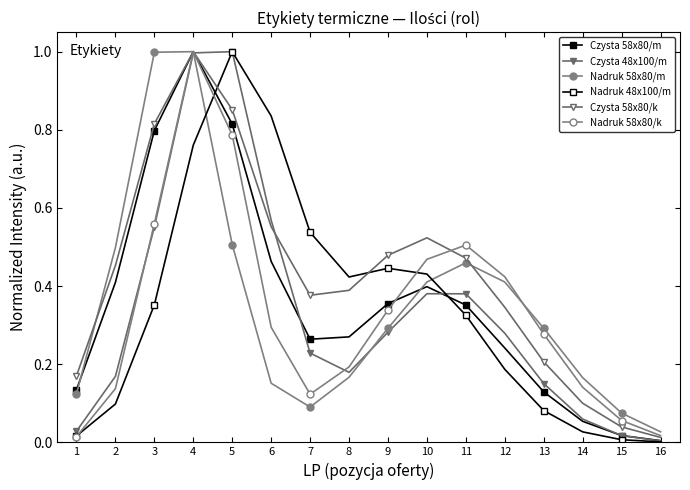

What is the sum of all Nadruk 58x80/k values?

5.3